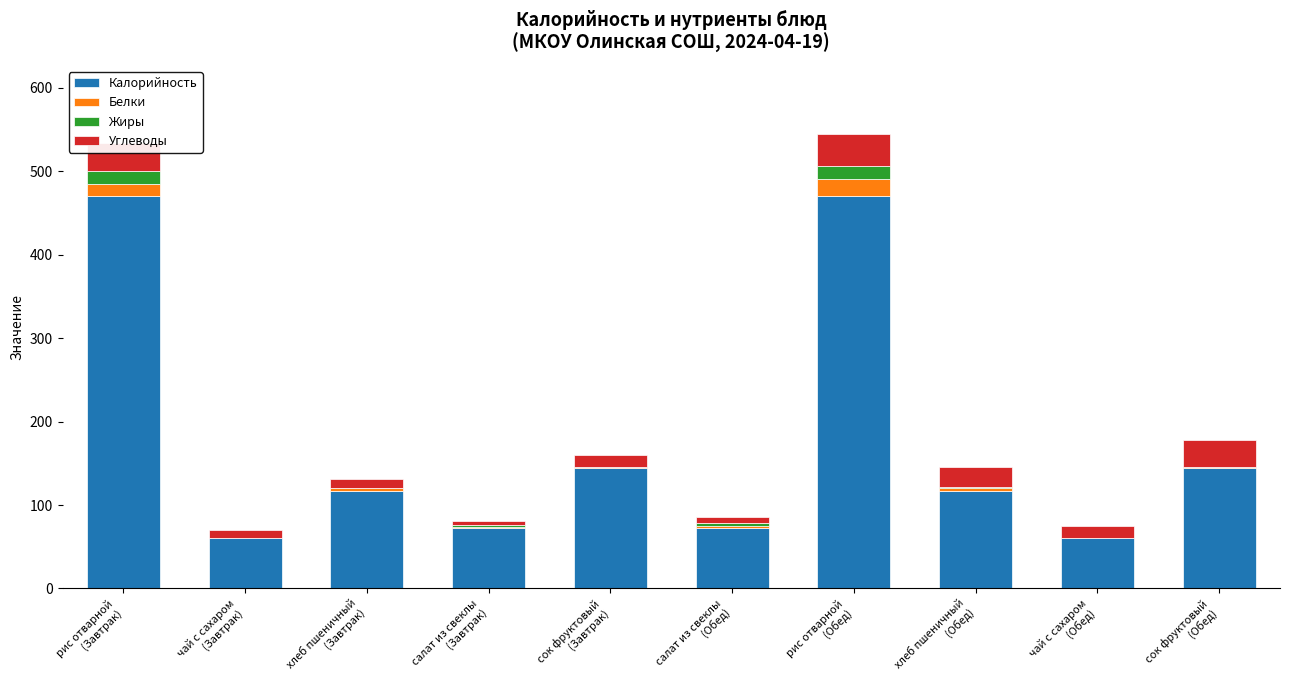

What is the highest value of the Калорийность series?

470.7